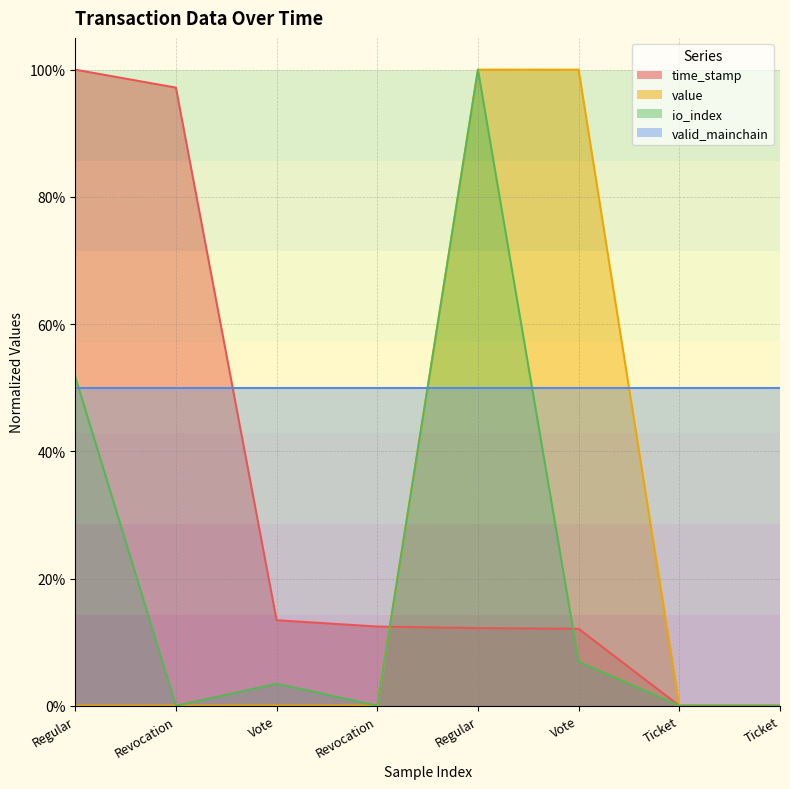

What is the label of the 2nd point from the left?

Revocation